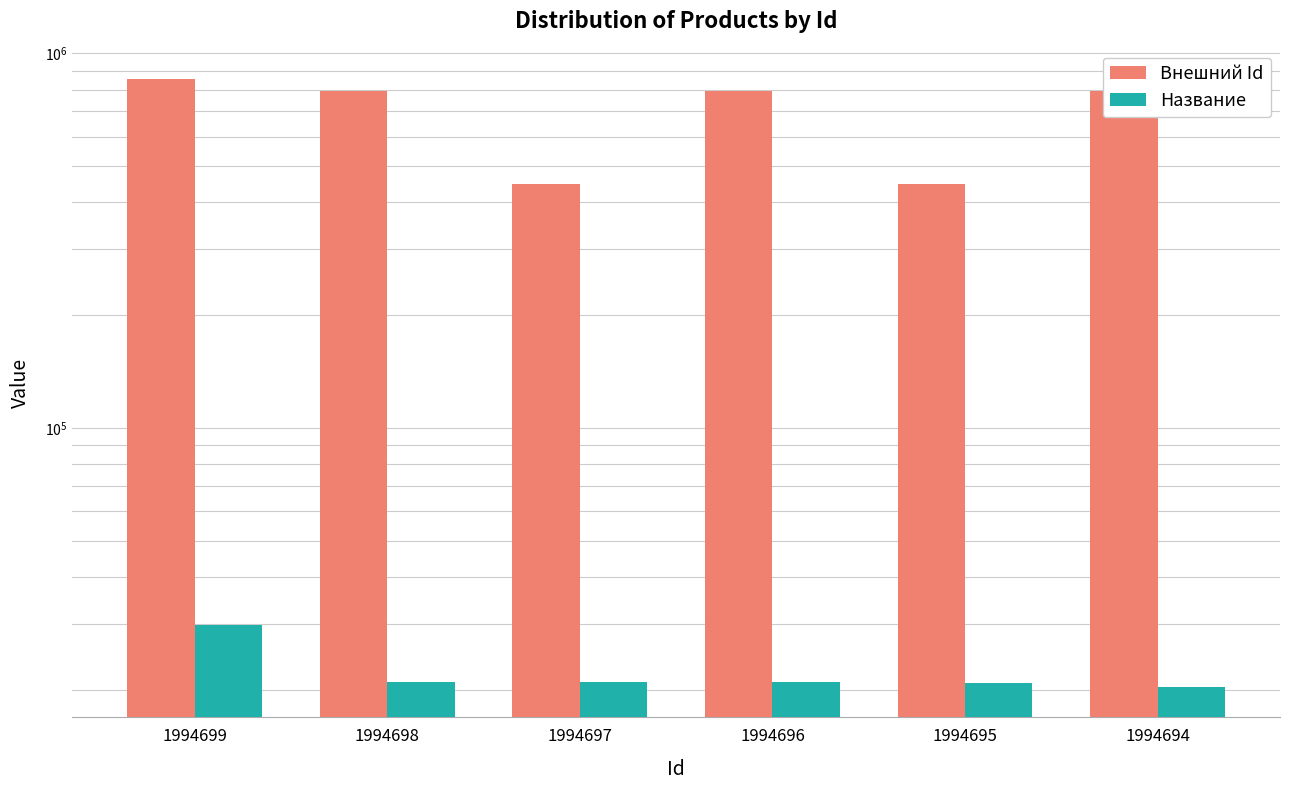

What is the sum of all Название values?

133761